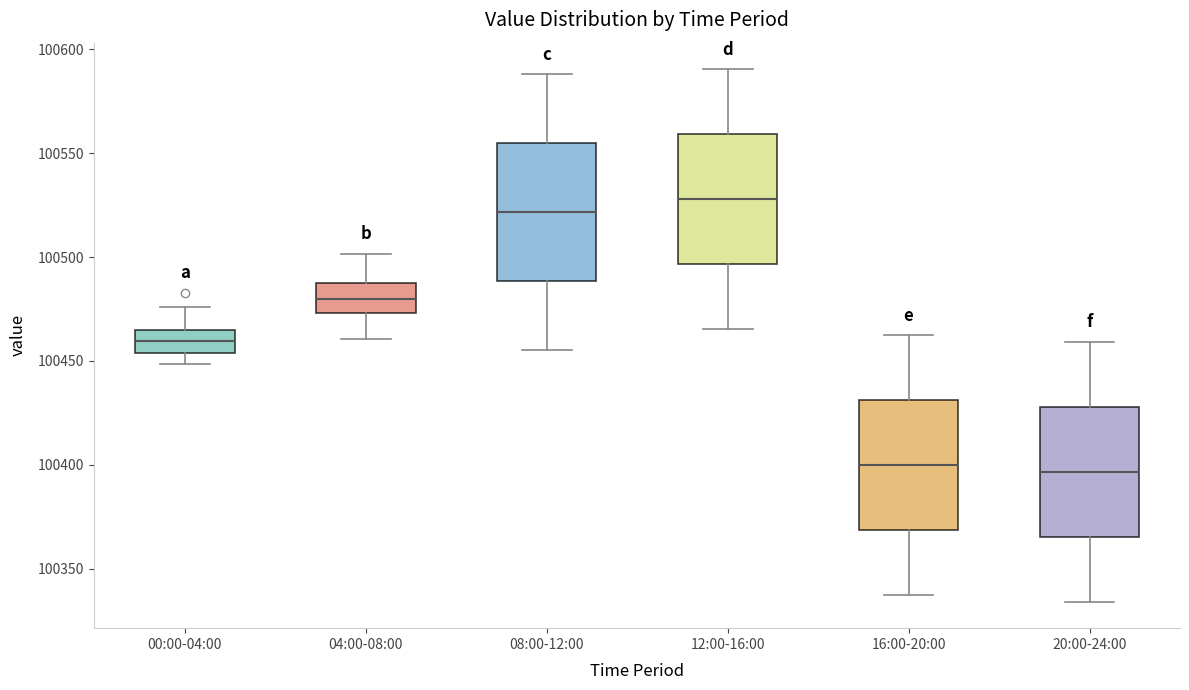

Reading left to right, read every box against the y-axis: the position of its median line, the range the box covers, and the ends of its whiskers. The values are not printed on the chart, so give them approximately, as read against the axis.

00:00-04:00: median 100460, box 100455 to 100465, whiskers 100450 to 100475
04:00-08:00: median 100480, box 100475 to 100490, whiskers 100460 to 100500
08:00-12:00: median 100520, box 100490 to 100555, whiskers 100455 to 100590
12:00-16:00: median 100530, box 100495 to 100560, whiskers 100465 to 100590
16:00-20:00: median 100400, box 100370 to 100430, whiskers 100340 to 100460
20:00-24:00: median 100395, box 100365 to 100430, whiskers 100335 to 100460